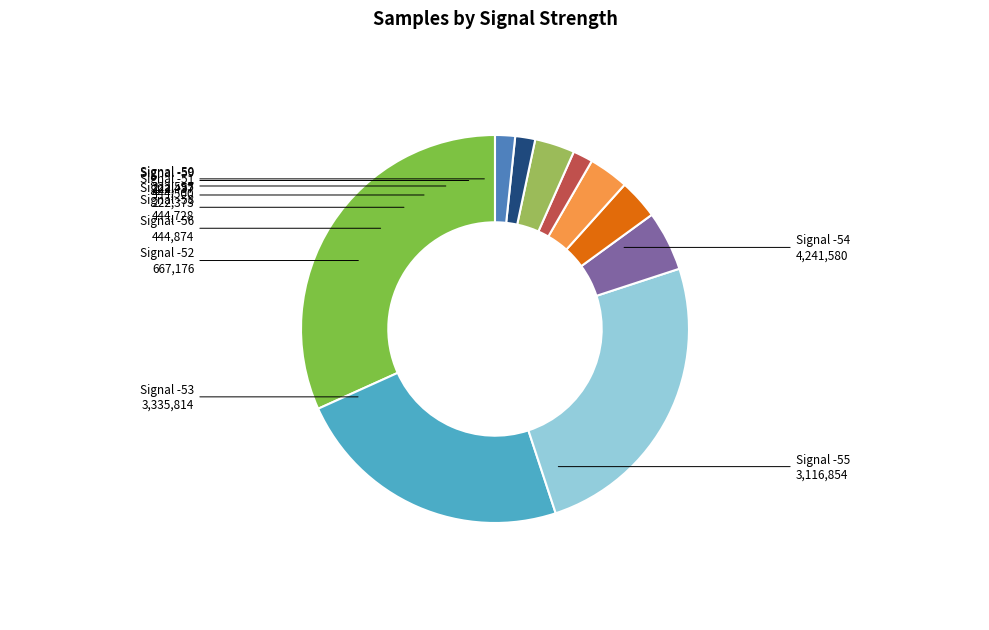

How many segments does this pie chart have?

10